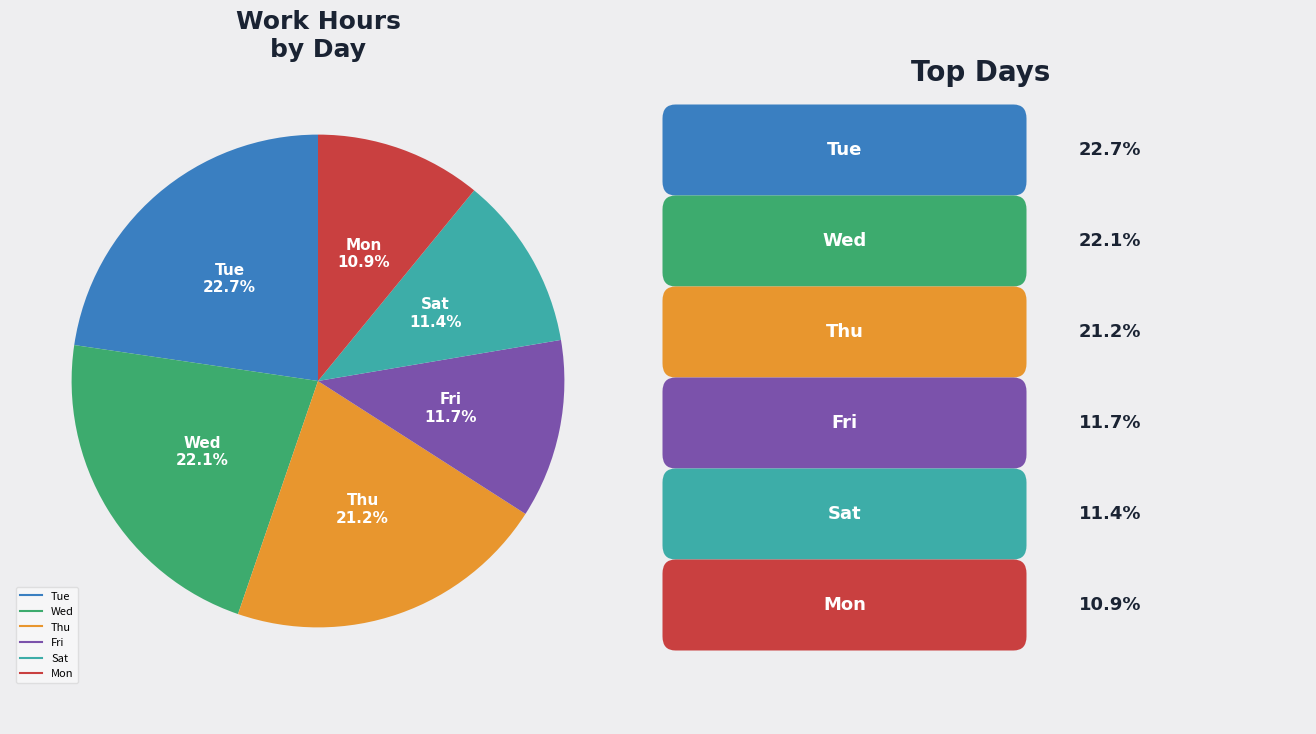

Is there a majority slice in this chart?

No